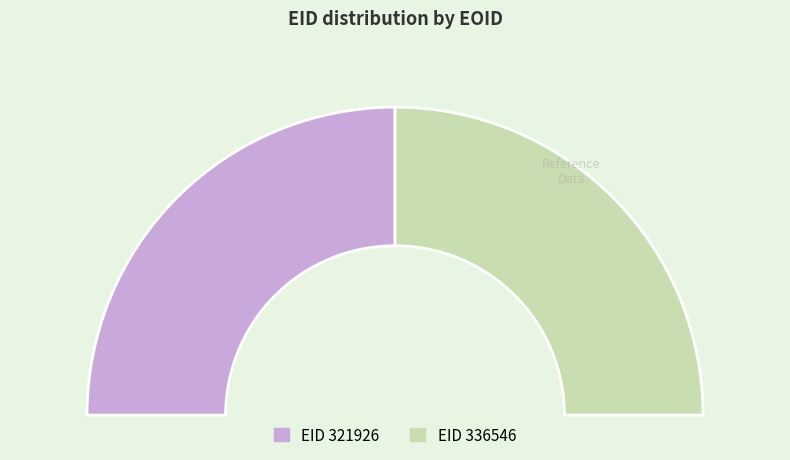

Is 321926 the majority of the pie?

No